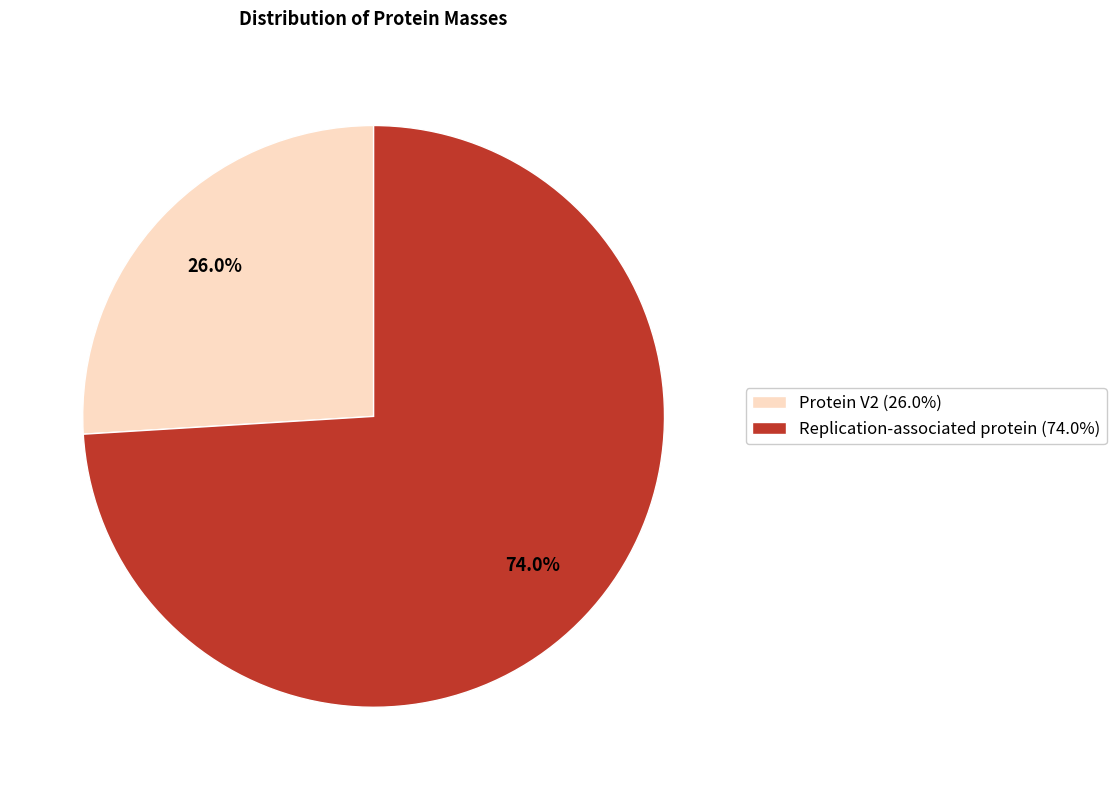

To the nearest percent, what percentage of the pie is Protein V2?

26%